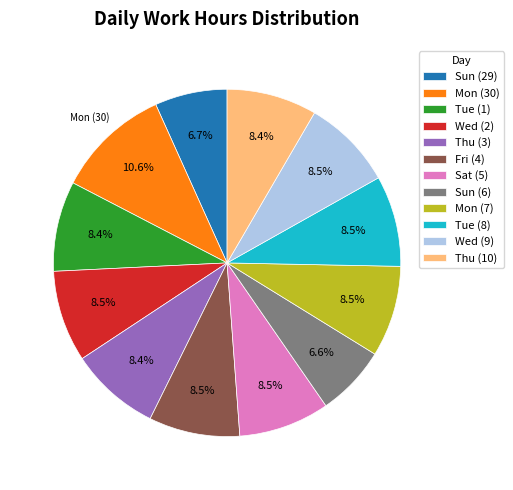

How many segments does this pie chart have?

12